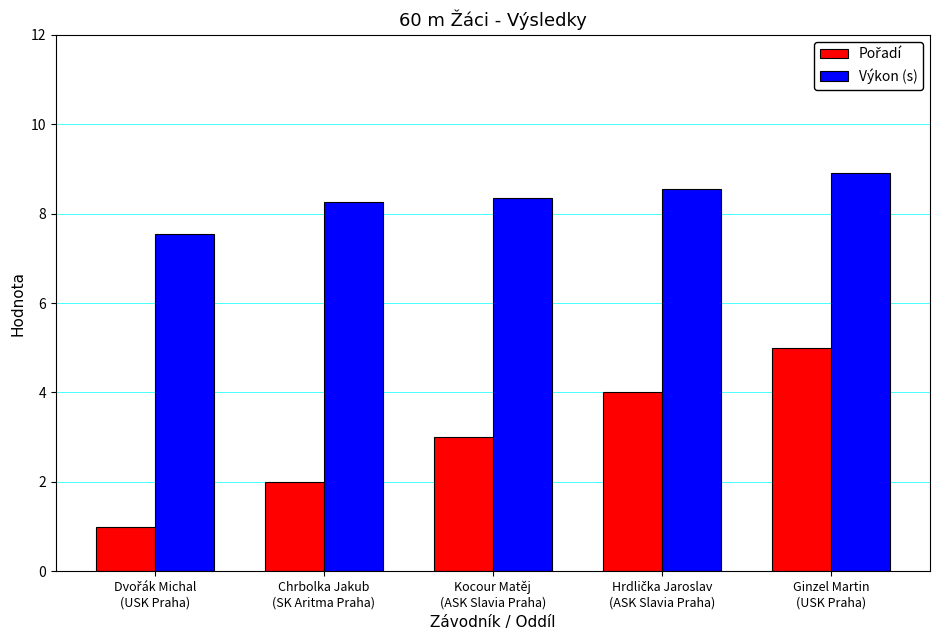

What is the label of the 5th bar from the left?

Ginzel Martin
(USK Praha)